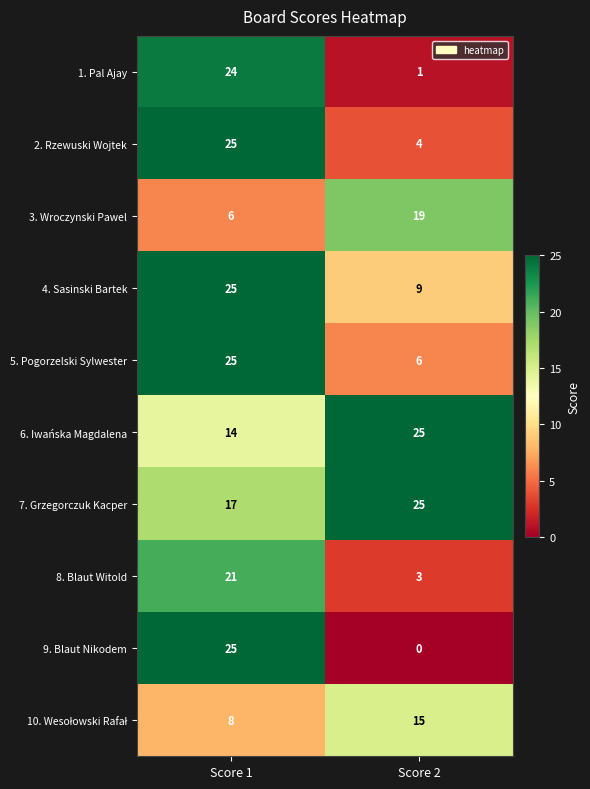

What is the total value across all series at Score 2?

107